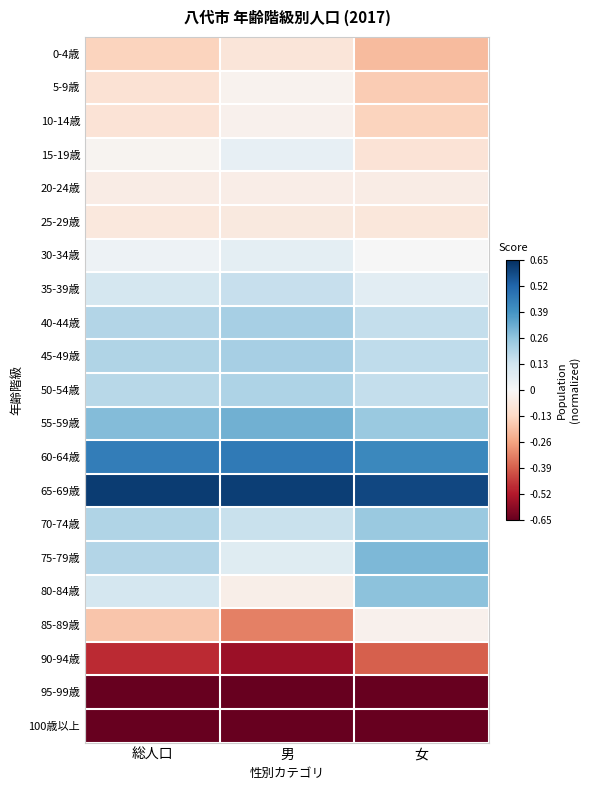

At how many categories does at least one series exceed 0?

3